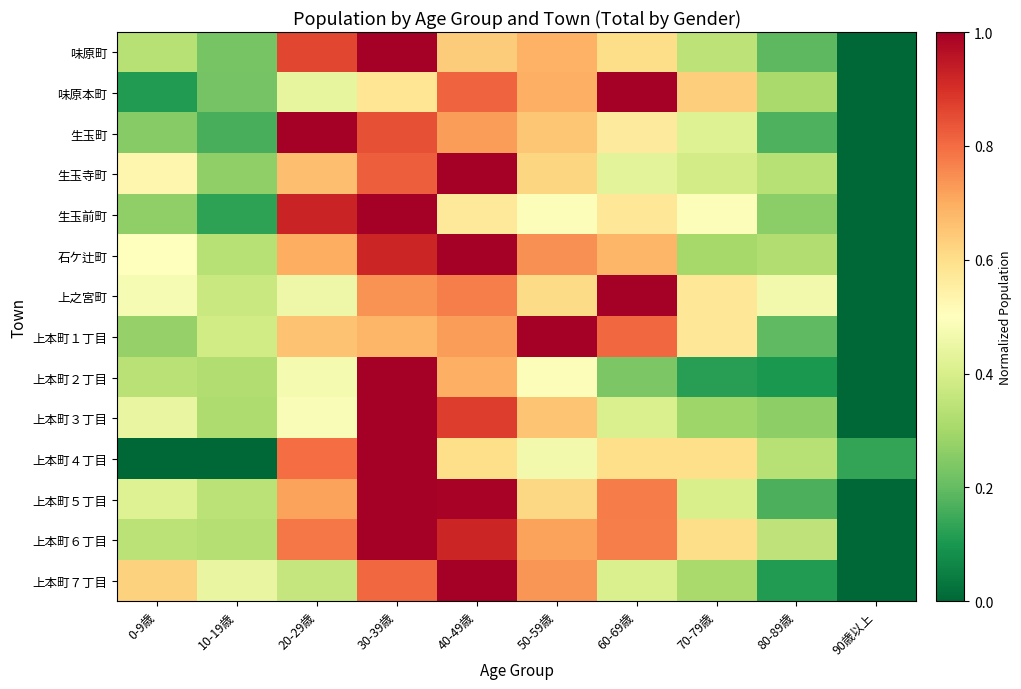

Reading left to right, transcribe all the data shown in this chart.

味原町: 0-9歳=0.3	10-19歳=0.2	20-29歳=0.9	30-39歳=1.0	40-49歳=0.6	50-59歳=0.7	60-69歳=0.6	70-79歳=0.3	80-89歳=0.2	90歳以上=0.0
味原本町: 0-9歳=0.1	10-19歳=0.2	20-29歳=0.4	30-39歳=0.6	40-49歳=0.8	50-59歳=0.7	60-69歳=1.0	70-79歳=0.6	80-89歳=0.3	90歳以上=0.0
生玉町: 0-9歳=0.2	10-19歳=0.2	20-29歳=1.0	30-39歳=0.8	40-49歳=0.7	50-59歳=0.7	60-69歳=0.6	70-79歳=0.4	80-89歳=0.2	90歳以上=0.0
生玉寺町: 0-9歳=0.5	10-19歳=0.3	20-29歳=0.7	30-39歳=0.8	40-49歳=1.0	50-59歳=0.6	60-69歳=0.4	70-79歳=0.4	80-89歳=0.3	90歳以上=0.0
生玉前町: 0-9歳=0.3	10-19歳=0.1	20-29歳=0.9	30-39歳=1.0	40-49歳=0.6	50-59歳=0.5	60-69歳=0.6	70-79歳=0.5	80-89歳=0.3	90歳以上=0.0
石ケ辻町: 0-9歳=0.5	10-19歳=0.3	20-29歳=0.7	30-39歳=0.9	40-49歳=1.0	50-59歳=0.7	60-69歳=0.7	70-79歳=0.3	80-89歳=0.3	90歳以上=0.0
上之宮町: 0-9歳=0.5	10-19歳=0.4	20-29歳=0.5	30-39歳=0.7	40-49歳=0.8	50-59歳=0.6	60-69歳=1.0	70-79歳=0.6	80-89歳=0.5	90歳以上=0.0
上本町１丁目: 0-9歳=0.3	10-19歳=0.4	20-29歳=0.7	30-39歳=0.7	40-49歳=0.7	50-59歳=1.0	60-69歳=0.8	70-79歳=0.6	80-89歳=0.2	90歳以上=0.0
上本町２丁目: 0-9歳=0.3	10-19歳=0.3	20-29歳=0.5	30-39歳=1.0	40-49歳=0.7	50-59歳=0.5	60-69歳=0.2	70-79歳=0.1	80-89歳=0.1	90歳以上=0.0
上本町３丁目: 0-9歳=0.4	10-19歳=0.3	20-29歳=0.5	30-39歳=1.0	40-49歳=0.9	50-59歳=0.7	60-69歳=0.4	70-79歳=0.3	80-89歳=0.3	90歳以上=0.0
上本町４丁目: 0-9歳=0.0	10-19歳=0.0	20-29歳=0.8	30-39歳=1.0	40-49歳=0.6	50-59歳=0.5	60-69歳=0.6	70-79歳=0.6	80-89歳=0.3	90歳以上=0.1
上本町５丁目: 0-9歳=0.4	10-19歳=0.3	20-29歳=0.7	30-39歳=1.0	40-49歳=1.0	50-59歳=0.6	60-69歳=0.8	70-79歳=0.4	80-89歳=0.2	90歳以上=0.0
上本町６丁目: 0-9歳=0.3	10-19歳=0.3	20-29歳=0.8	30-39歳=1.0	40-49歳=0.9	50-59歳=0.7	60-69歳=0.8	70-79歳=0.6	80-89歳=0.3	90歳以上=0.0
上本町７丁目: 0-9歳=0.6	10-19歳=0.4	20-29歳=0.4	30-39歳=0.8	40-49歳=1.0	50-59歳=0.7	60-69歳=0.4	70-79歳=0.3	80-89歳=0.1	90歳以上=0.0